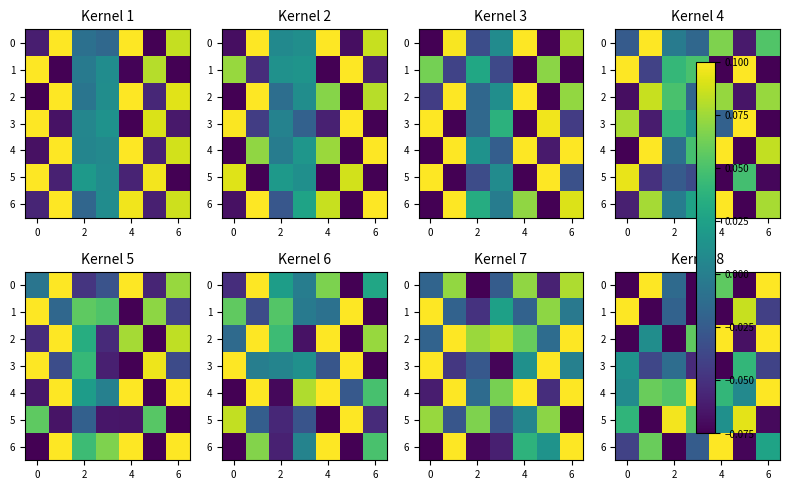

What is the smallest value displayed?

-0.1